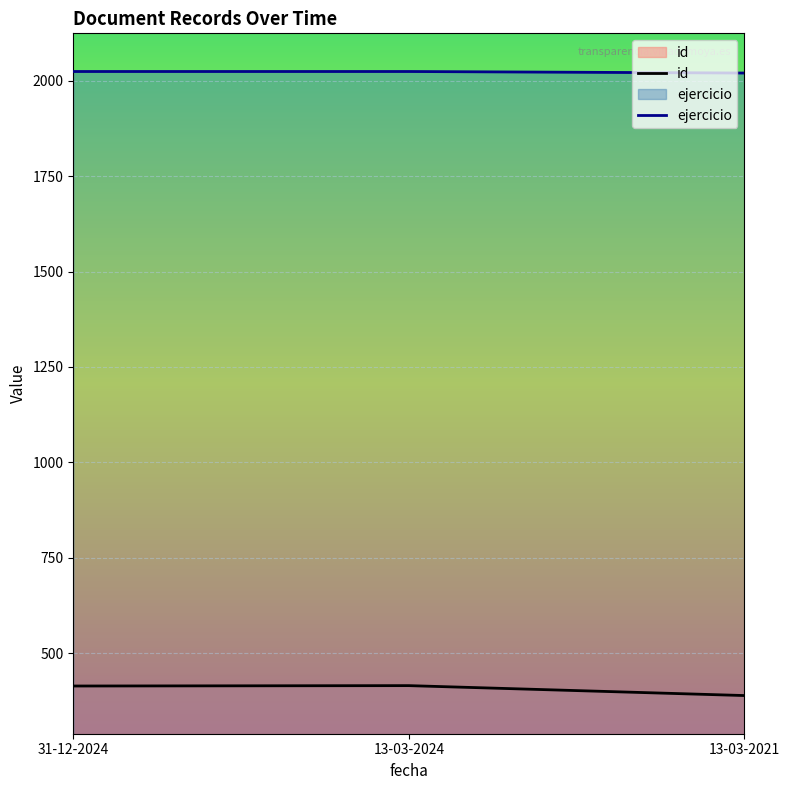

What value does the ejercicio series have at 13-03-2021?

2020